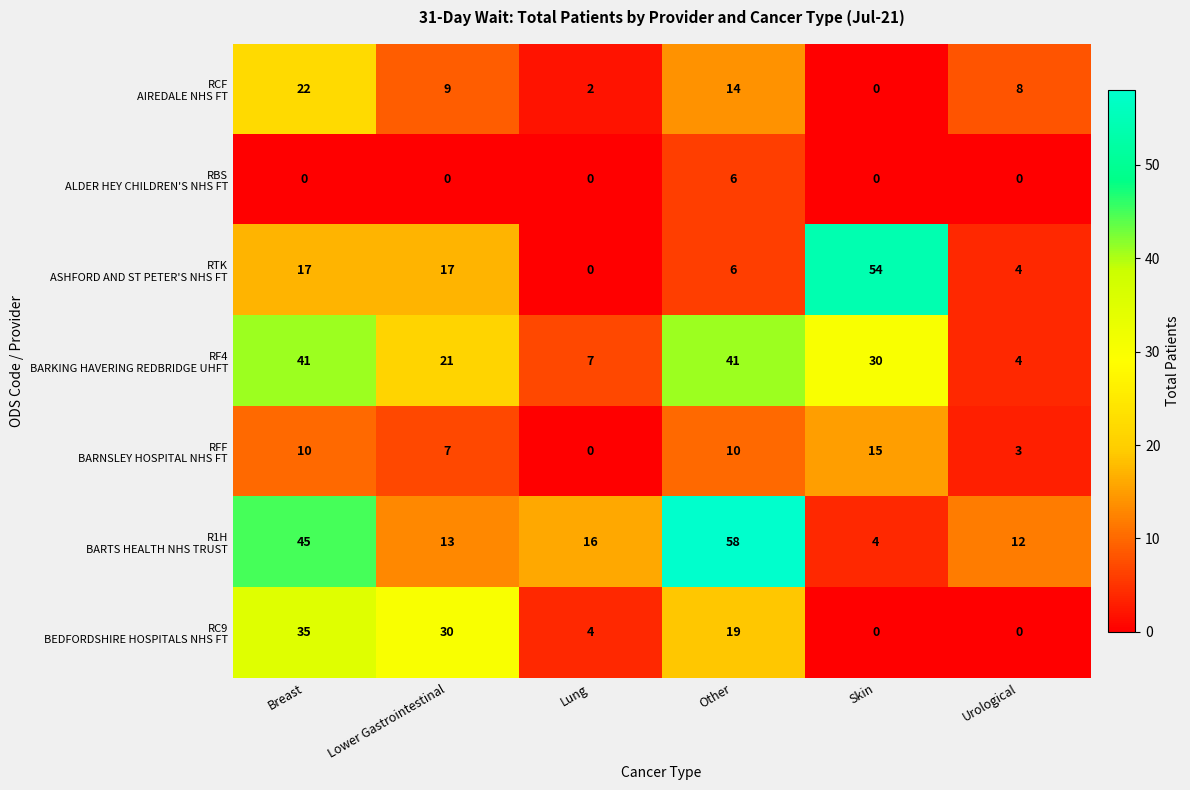

At which category is the sum across all series the highest?

Breast